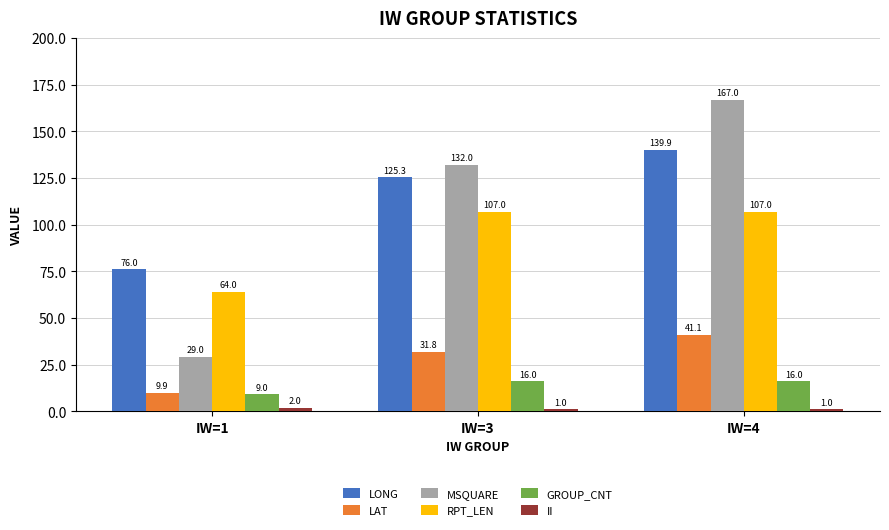

At IW=1, list the series in order from smallest to largest.

II, GROUP_CNT, LAT, MSQUARE, RPT_LEN, LONG